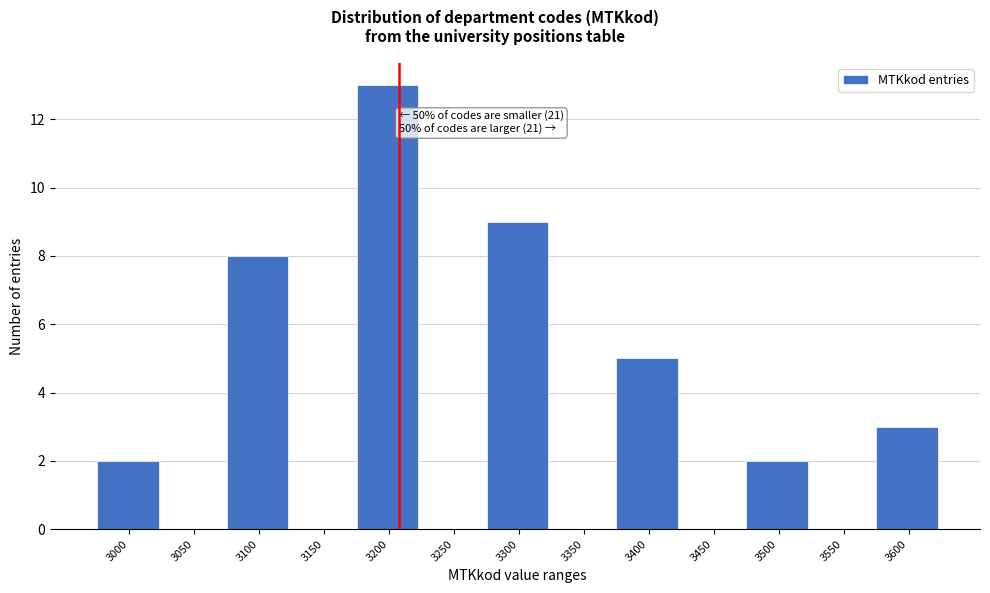

Reading left to right, what are all the values shown in this chart?

3000=2	3050=0	3100=8	3150=0	3200=13	3250=0	3300=9	3350=0	3400=5	3450=0	3500=2	3550=0	3600=3